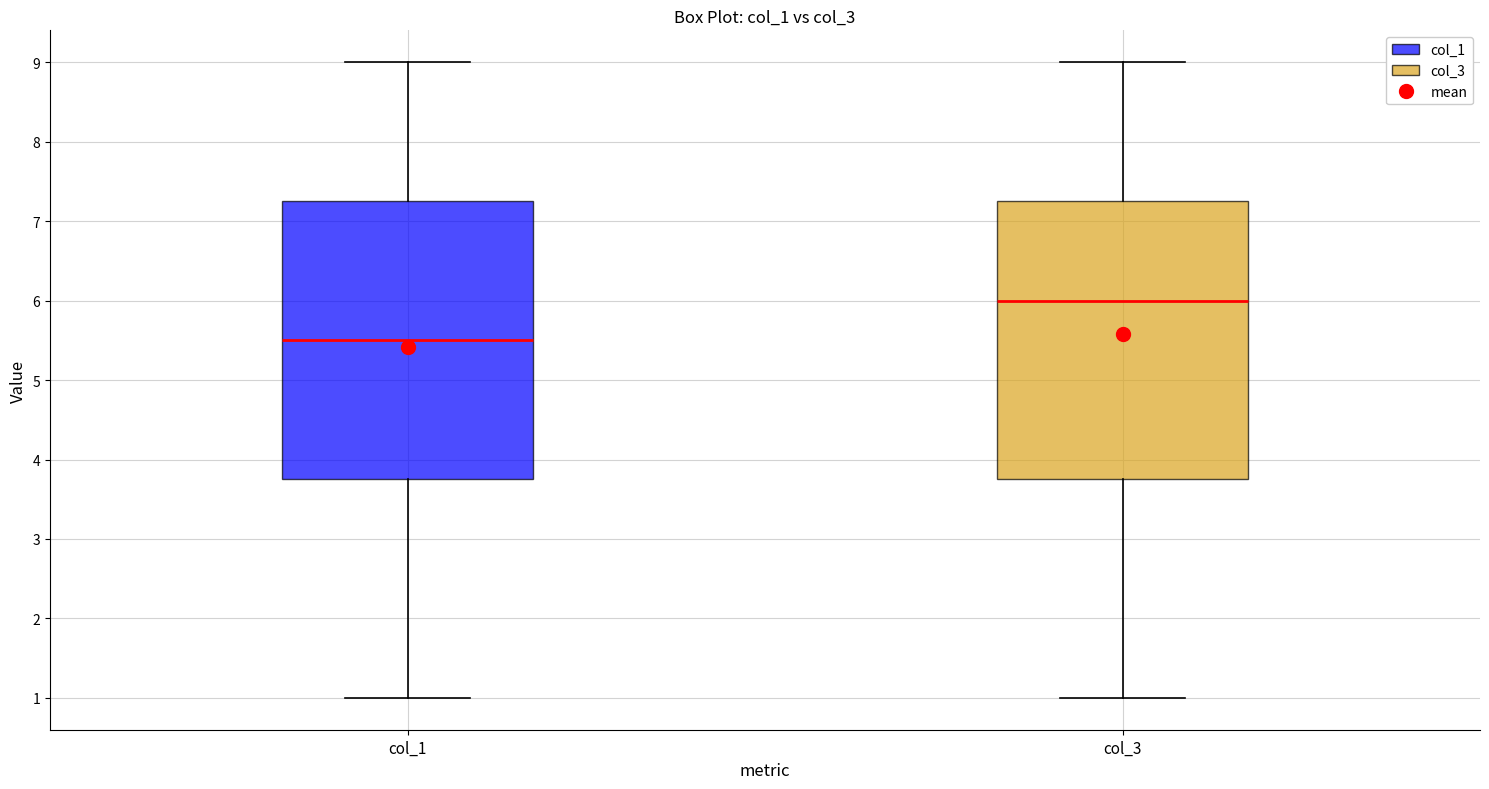

Where is the upper edge of the box for col_1 on the y-axis? The values are not printed on the chart, so give them approximately, as read against the axis.

7.3